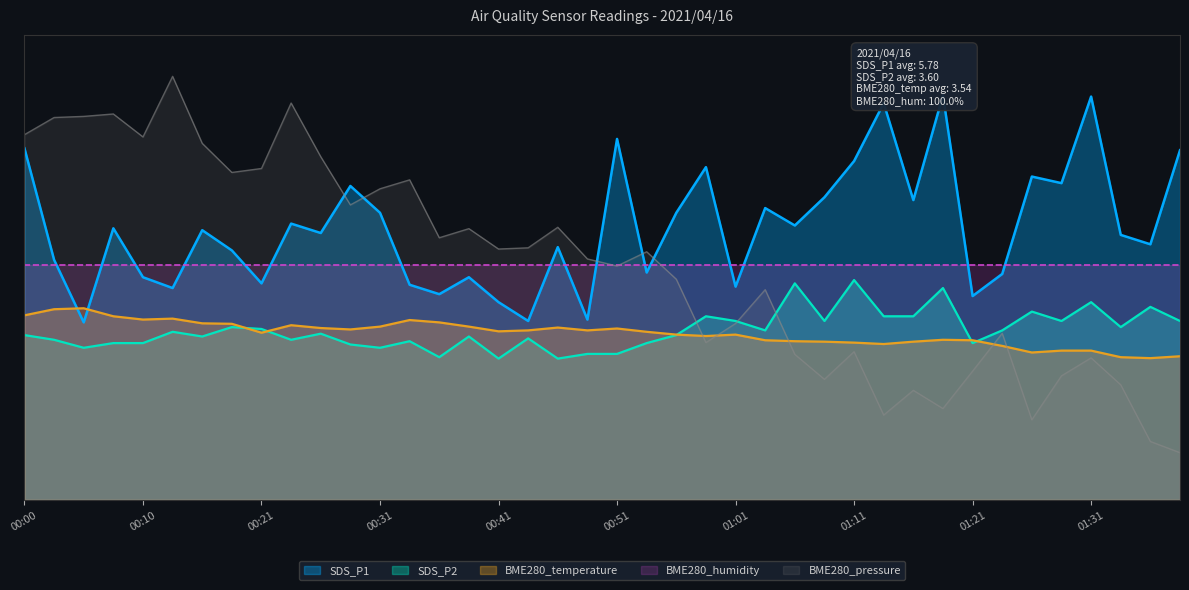

Is it true that SDS_P2 equals 6.0 at 01:29?

False